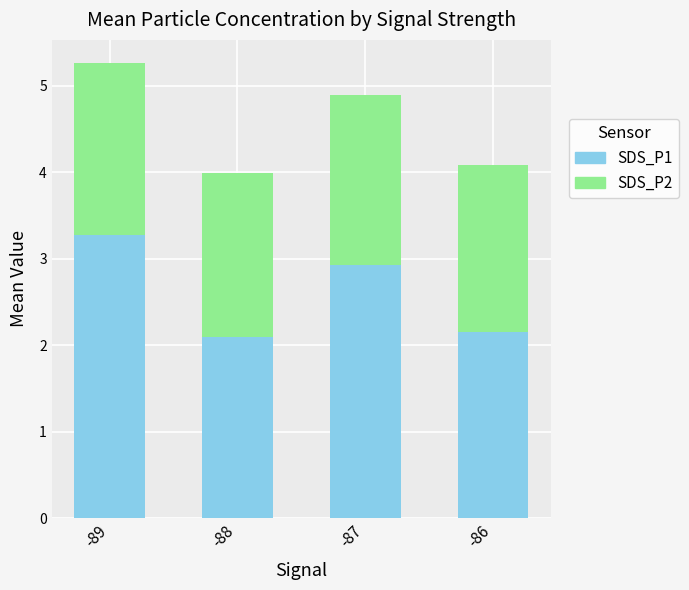

Which category has the highest value in the SDS_P1 series?

-89